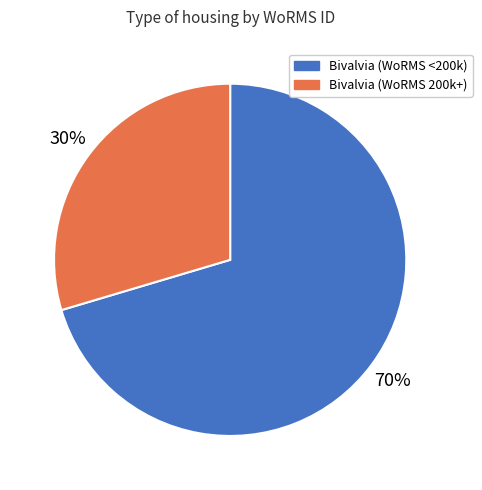

Approximately how many times larger is the value at Bivalvia (WoRMS 200k+) compared to Bivalvia (WoRMS <200k)?

0.4